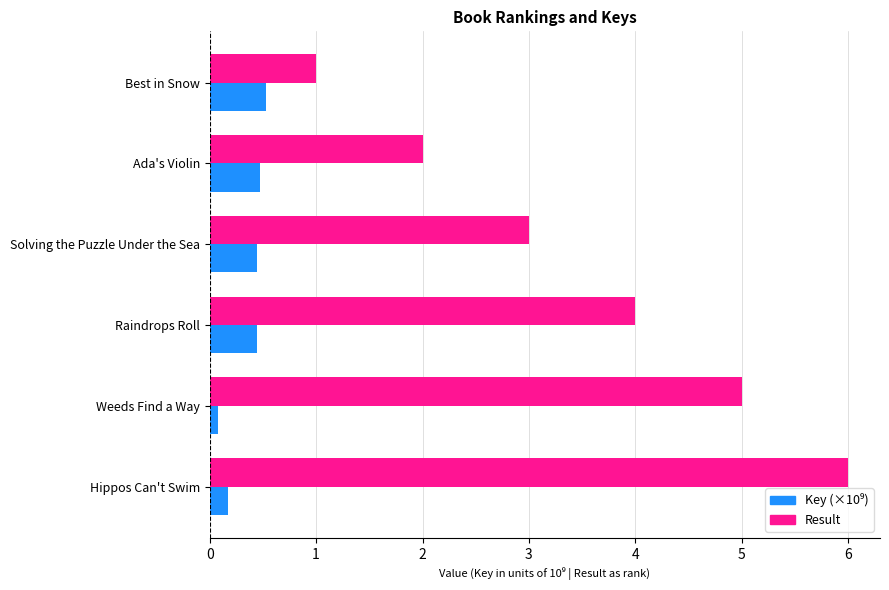

What is the difference between the highest and lowest values at Raindrops Roll?

3.6